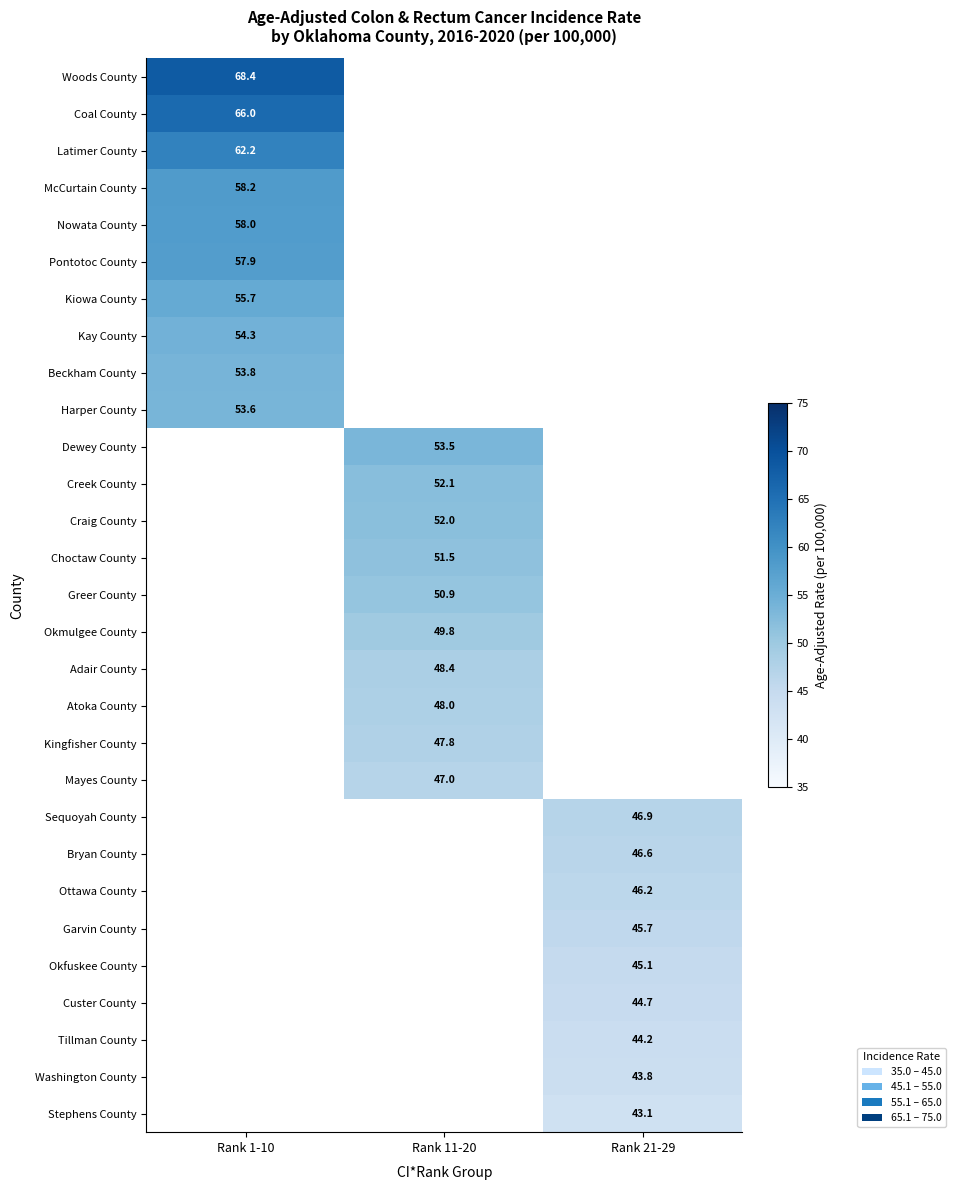

Between Rank 21-29 and Rank 1-10, which is larger?

Rank 1-10